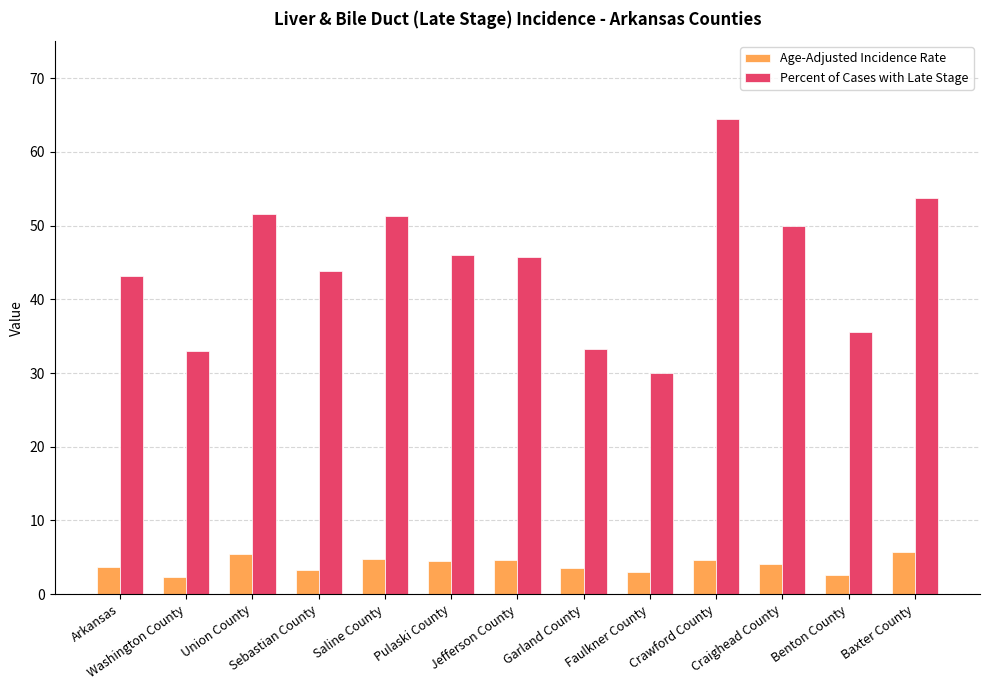

List the series in order of their overall mean, highest first.

Percent of Cases with Late Stage, Age-Adjusted Incidence Rate